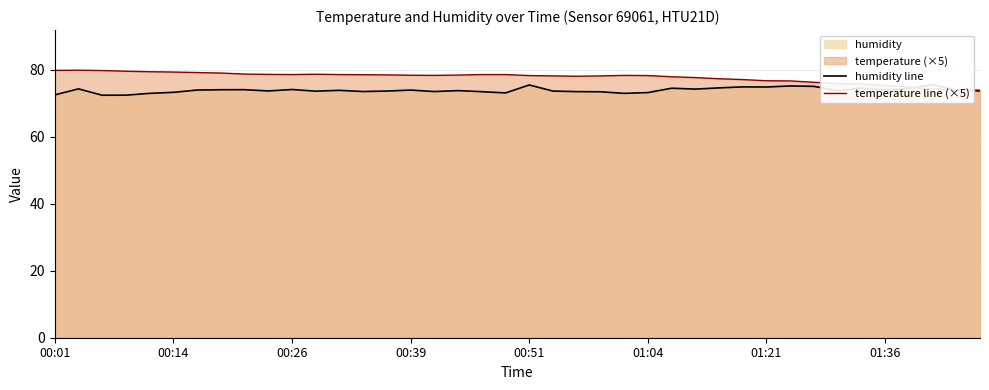

Which series ends up on top after the final intersection of temperature line (×5) and humidity line?

temperature line (×5)